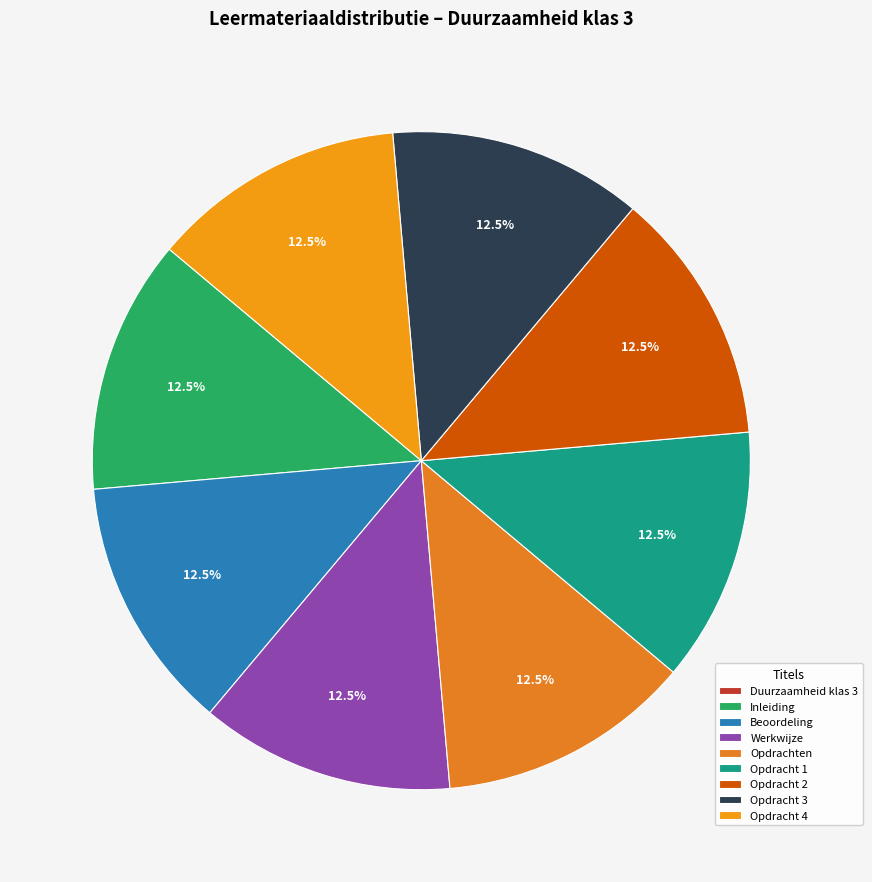

To the nearest percent, what portion does Inleiding represent?

12%